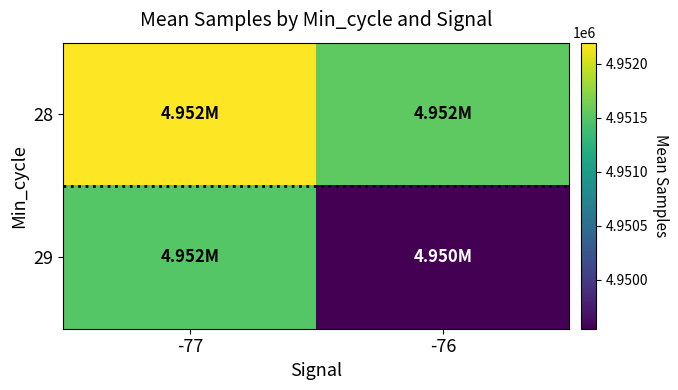

What is the minimum value shown in the chart?

4949547.5